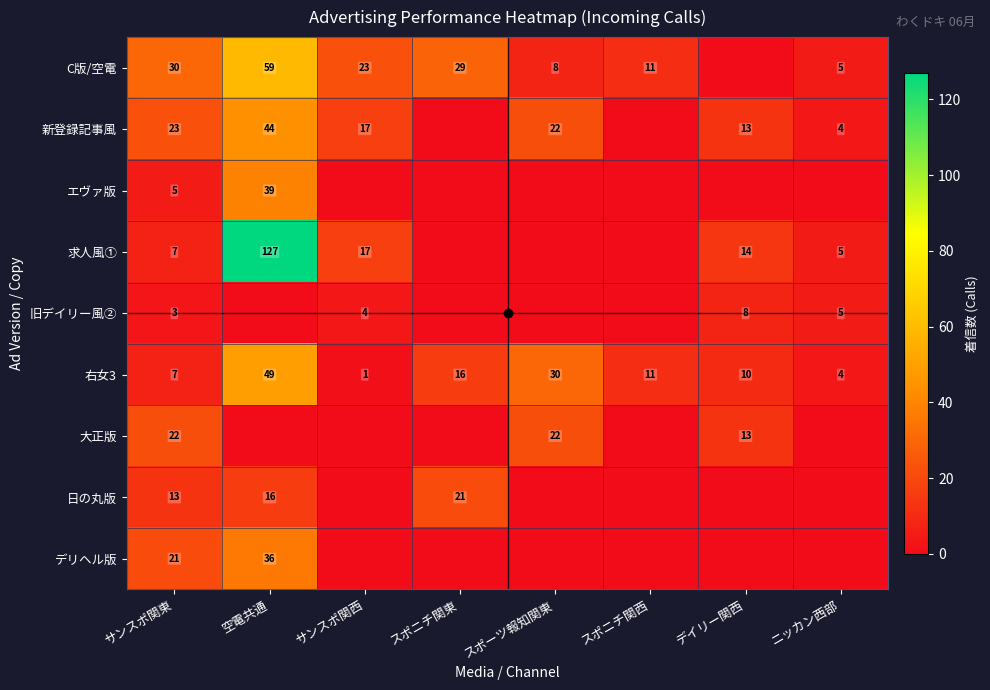

What is the average value of the 右女3 series?

16